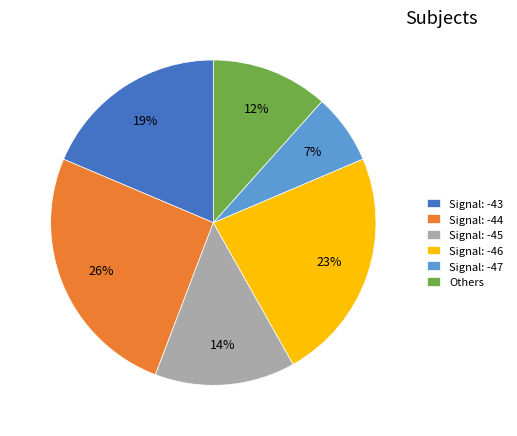

What is the ratio of the value at Others to the value at Signal: -47?

1.7